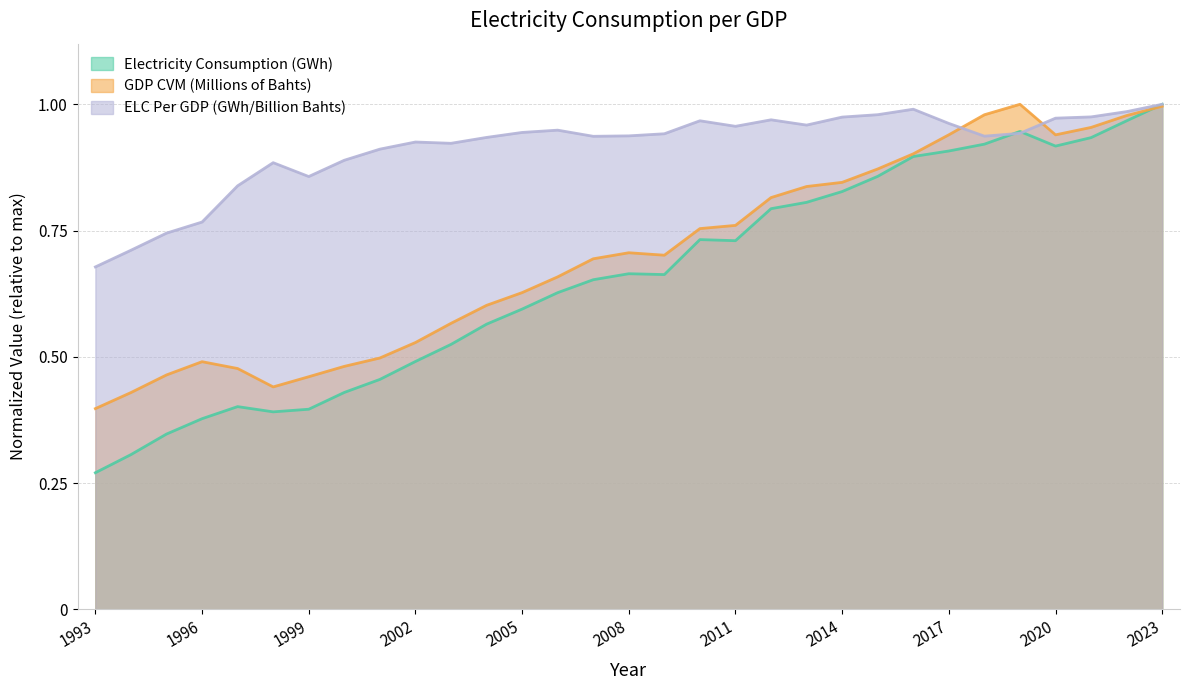

What is the minimum value for GDP CVM (Millions of Bahts)?

0.4